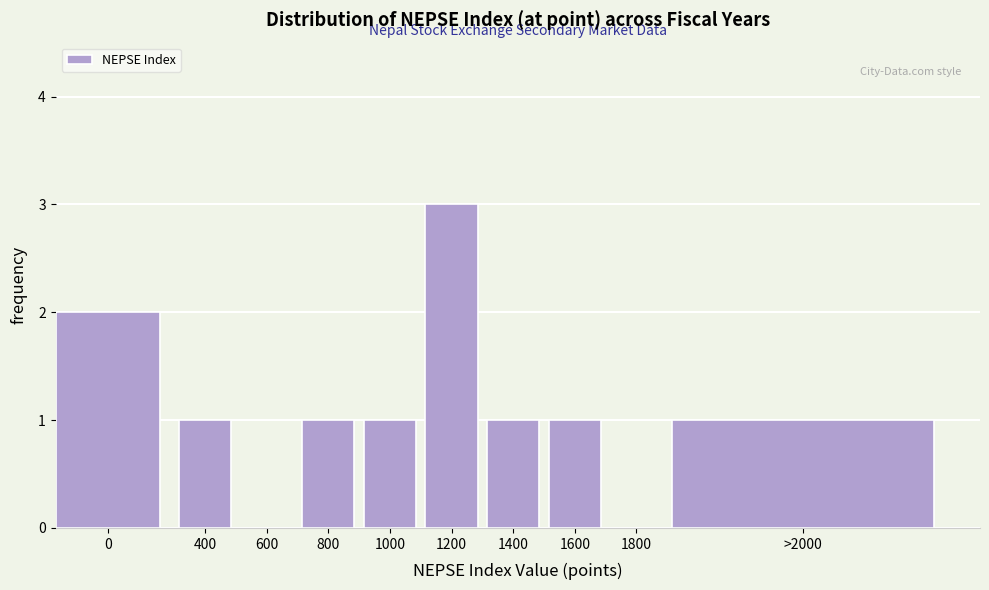

Reading left to right, extract all data points from this chart.

0=2	400=1	600=0	800=1	1000=1	1200=3	1400=1	1600=1	1800=0	>2000=1